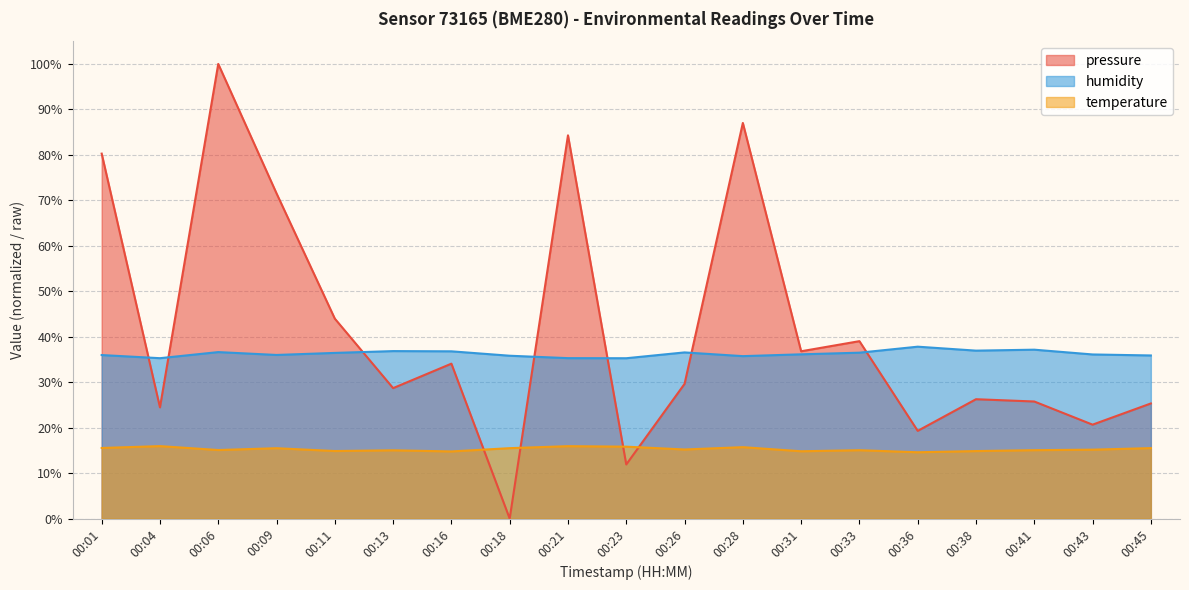

What value does the humidity series have at 00:04?

35.3